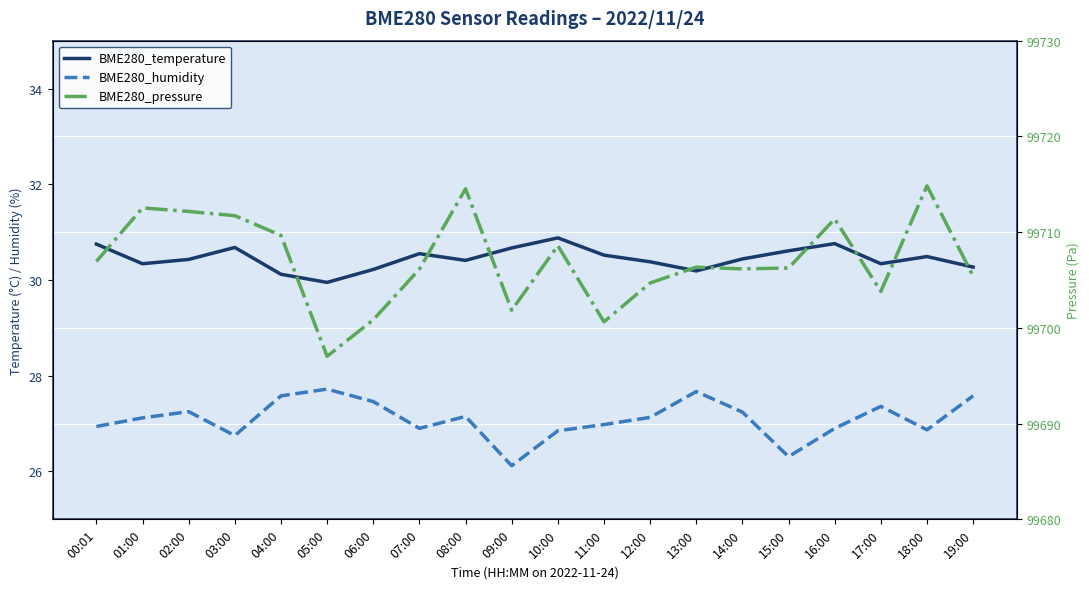

How many lines are shown in the chart?

3